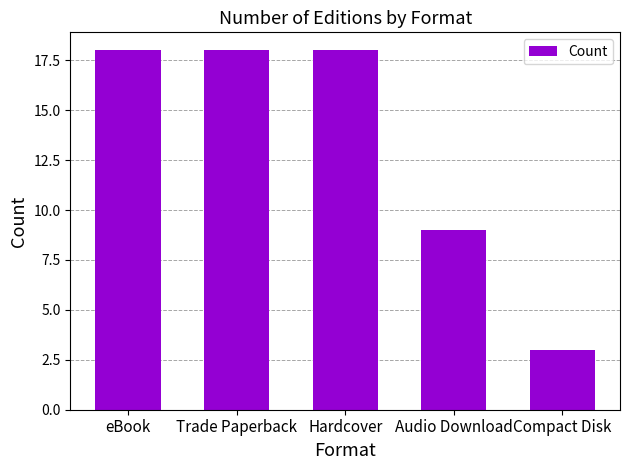

Which label corresponds to the smallest value in the chart?

Compact Disk